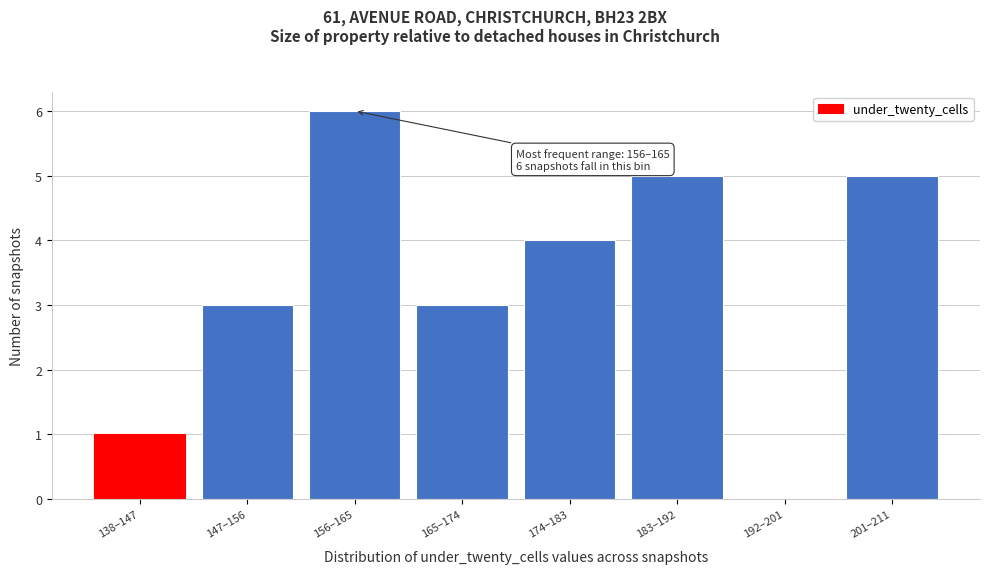

What is the maximum value shown in the chart?

6